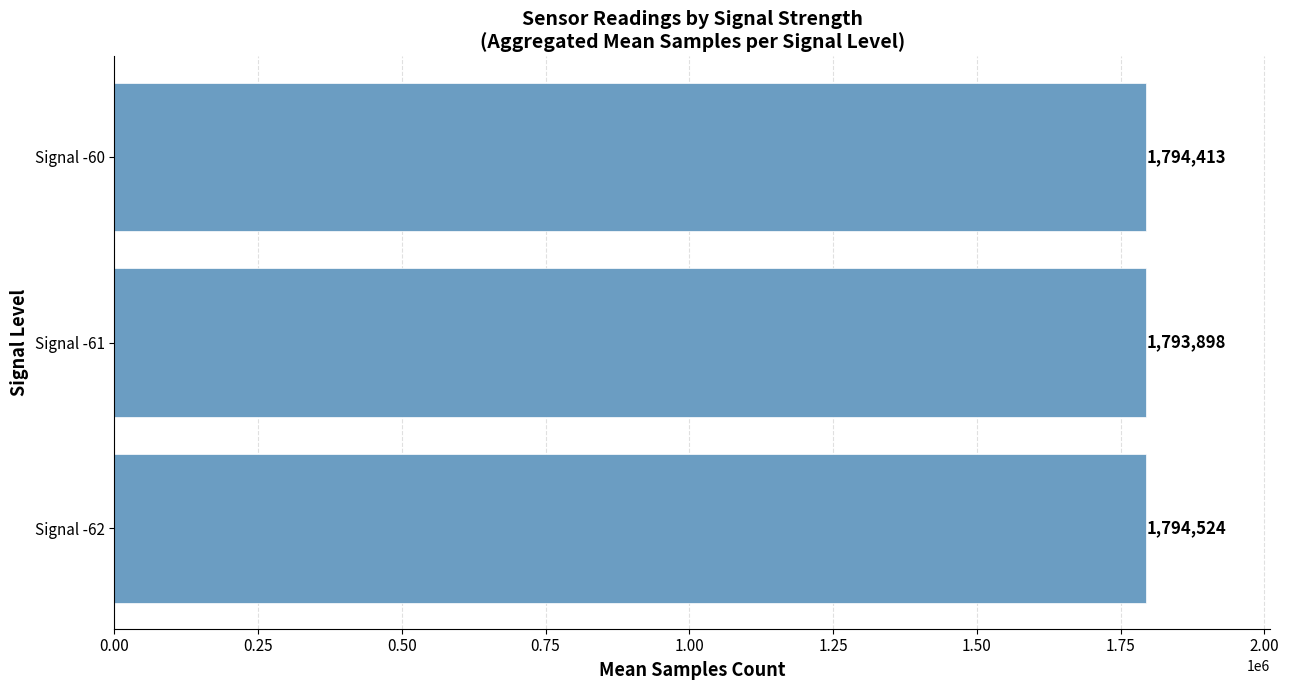

How many values are between 1793898 and 1794524?

3